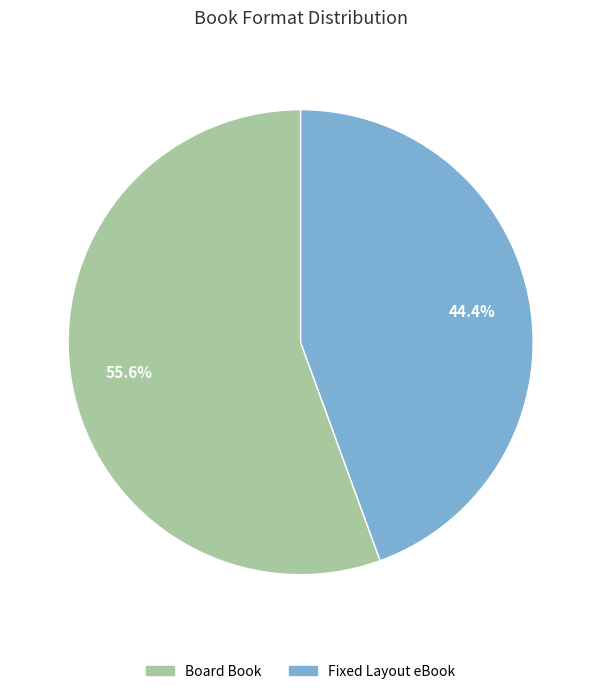

What is the total percentage of Fixed Layout eBook and Board Book?

100.0%